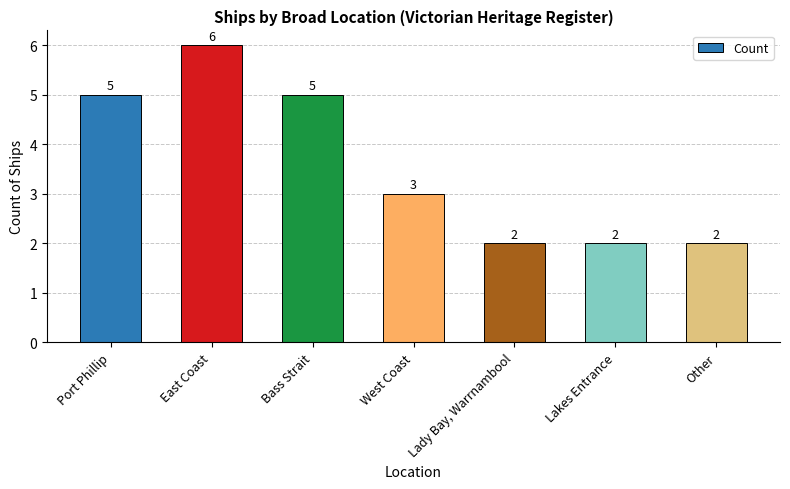

Reading right to left, list all the values displayed in this chart.

Other=2	Lakes Entrance=2	Lady Bay, Warrnambool=2	West Coast=3	Bass Strait=5	East Coast=6	Port Phillip=5